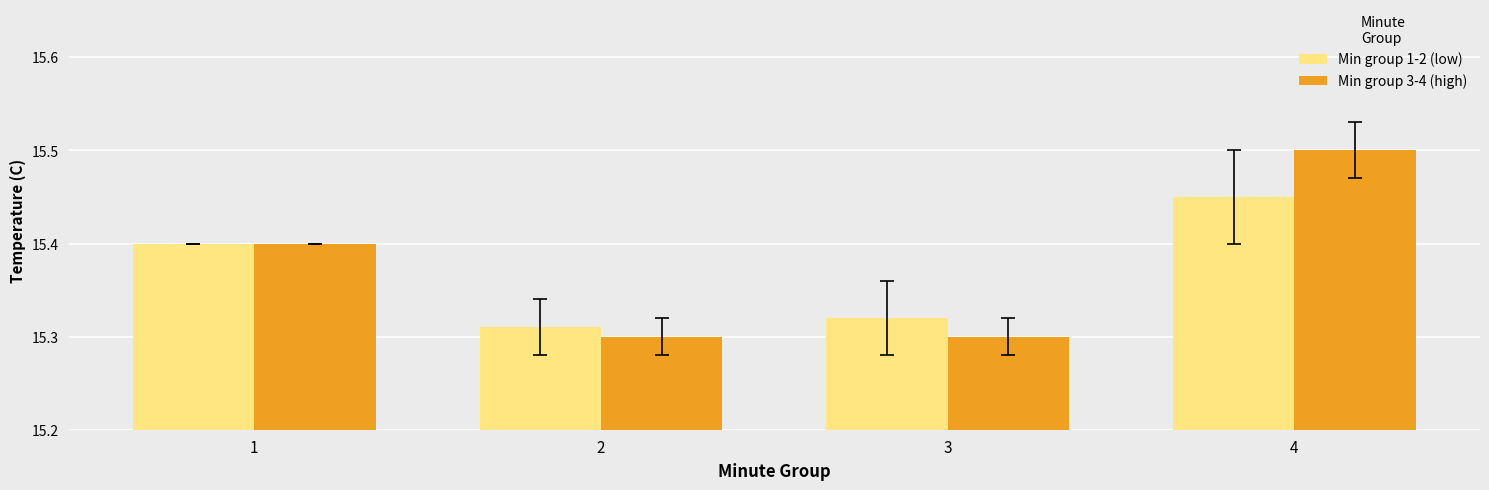

What is the difference between the Min group 3-4 (high) values at 2 and 4?

0.2